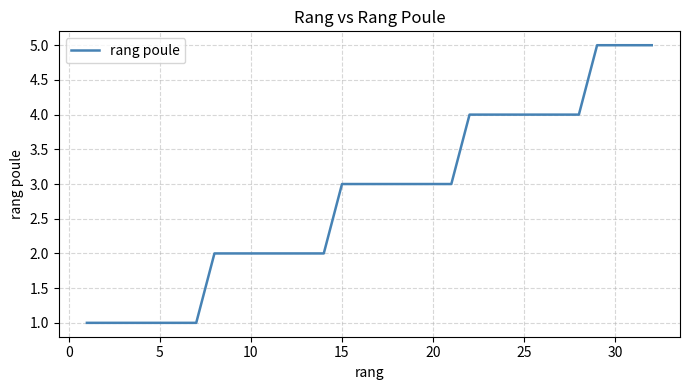

What is the difference between the maximum and minimum values?

4